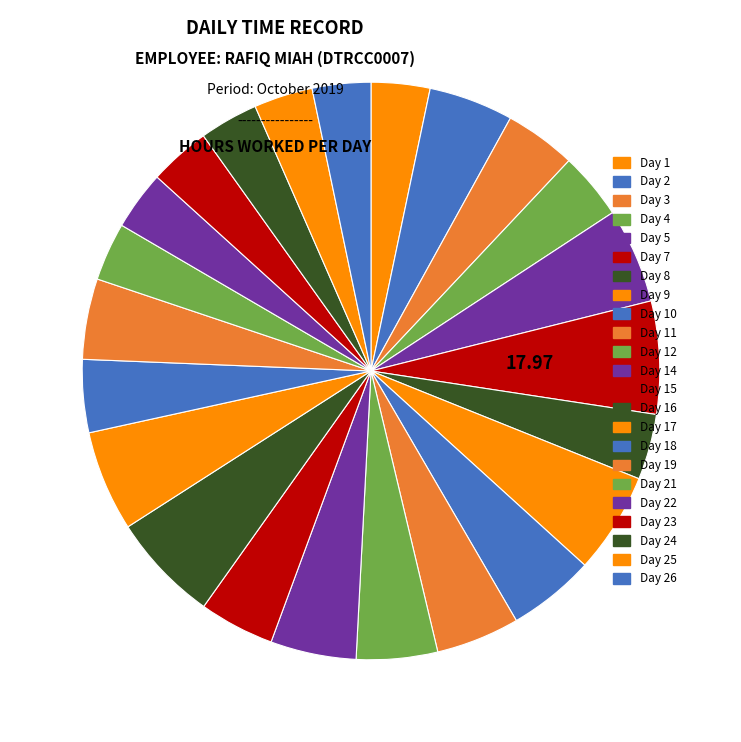

How many segments does this pie chart have?

23